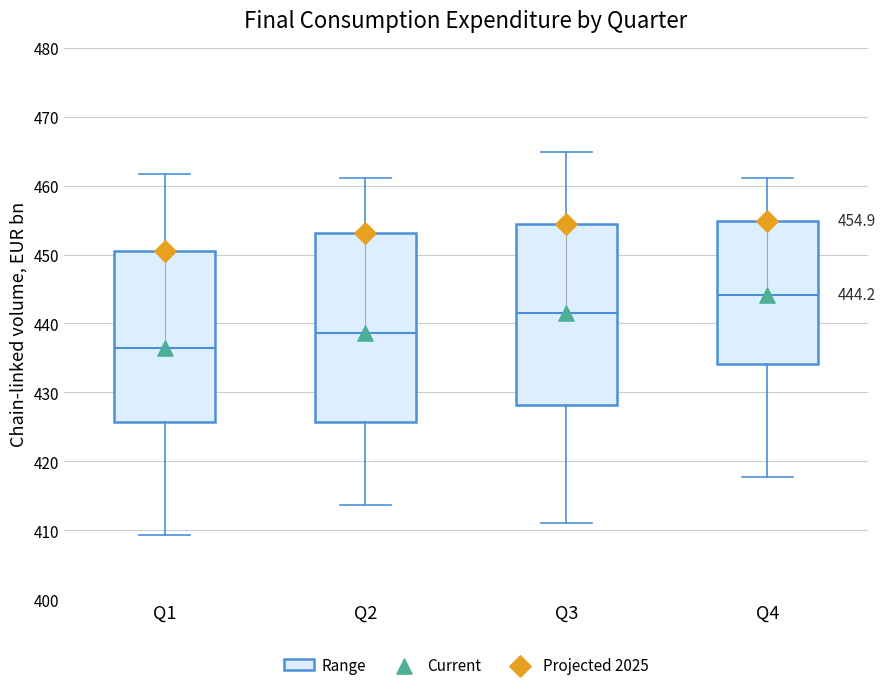

Comparing the boxes themselves (not the whiskers), which one is the tallest?

Q2